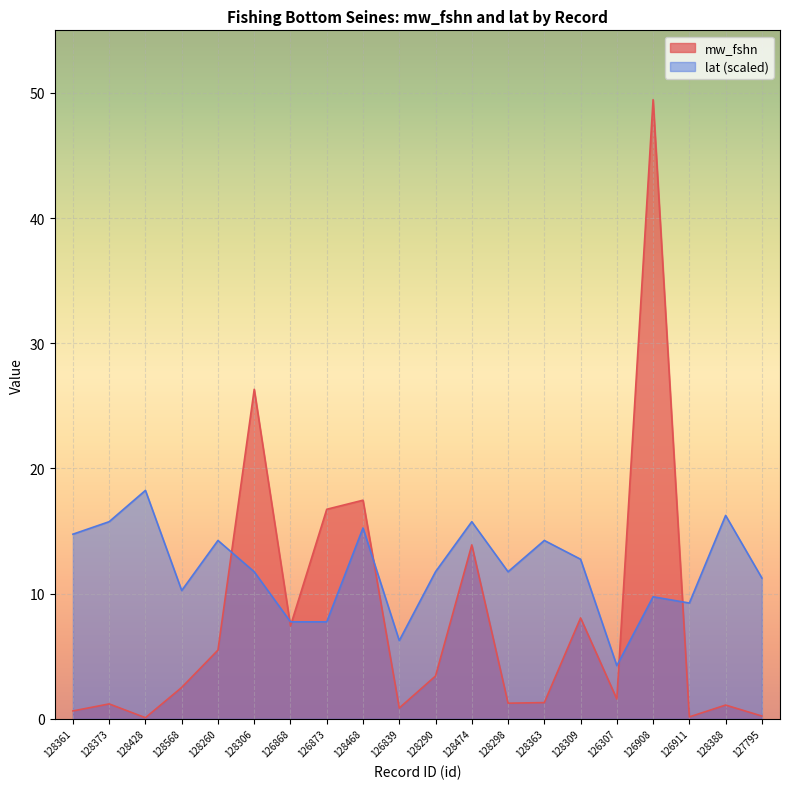

Is it true that mw_fshn equals 1.3 at 128298?

True